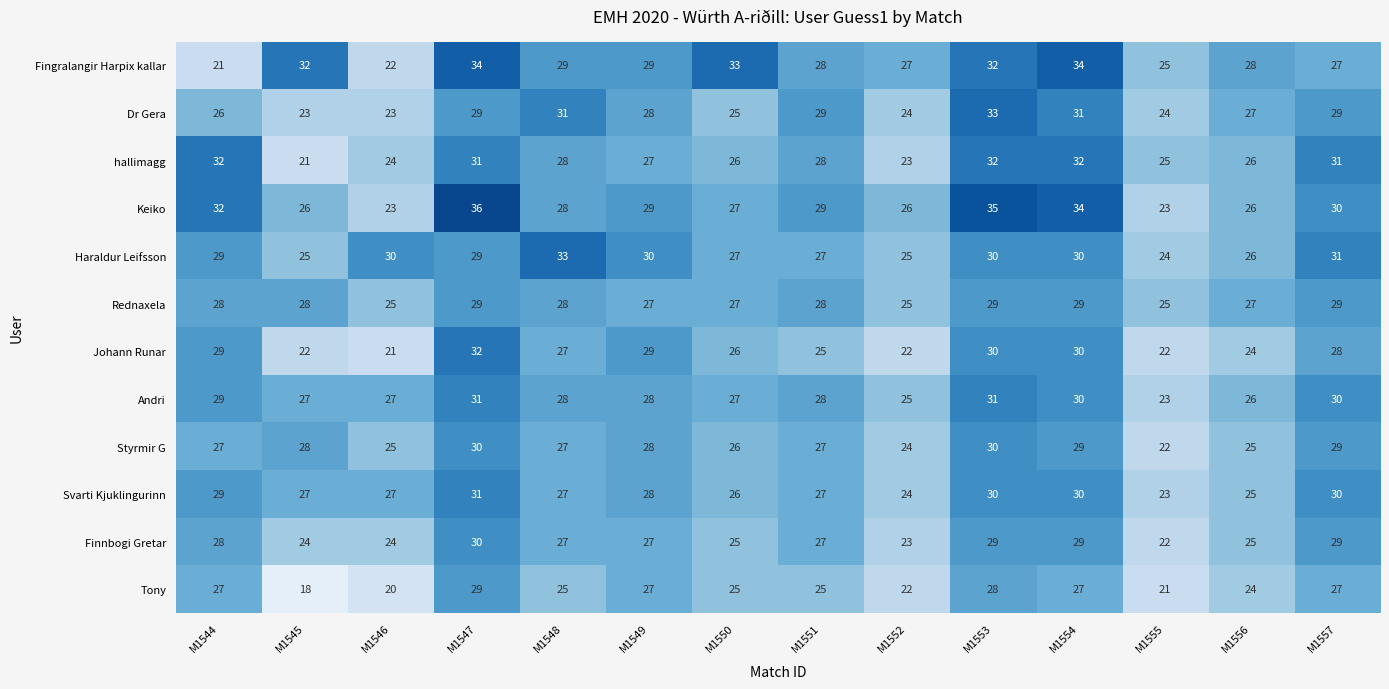

What is the difference between the maximum and minimum values in the Andri series?

8